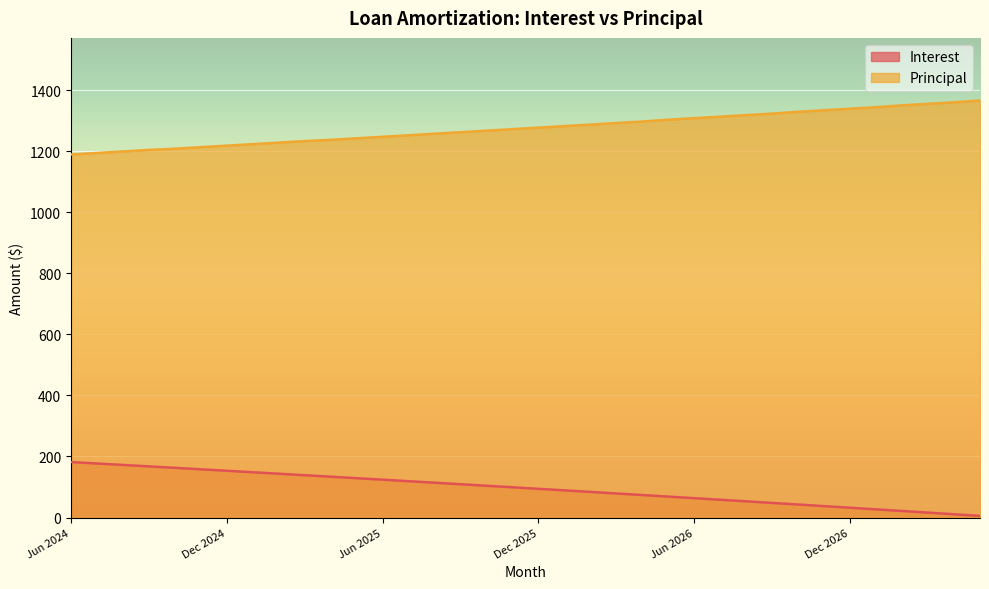

Is it true that Principal equals 1233.0 at Mar 2025?

True